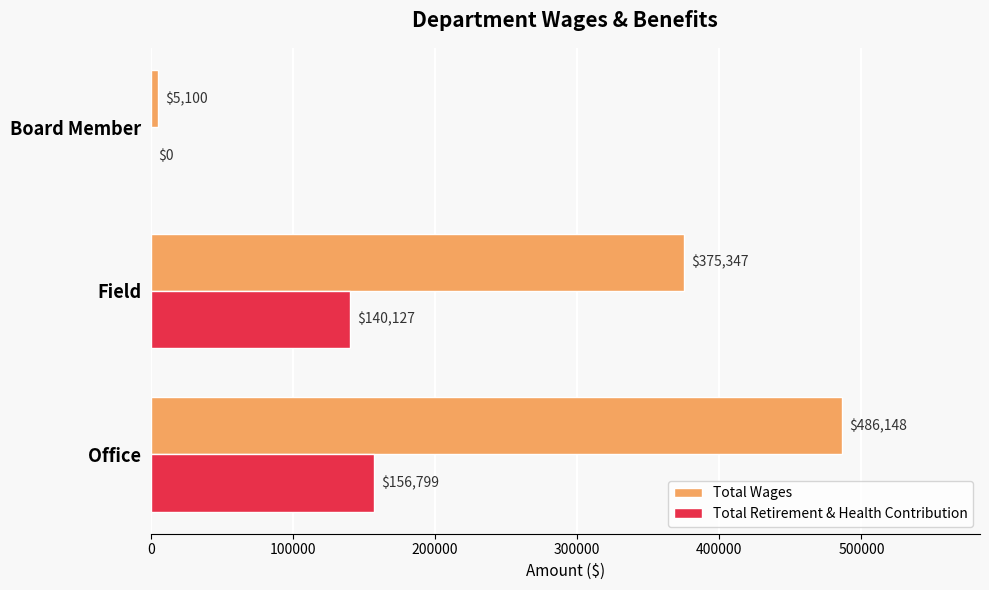

How many values in Total Retirement & Health Contribution are above zero?

2